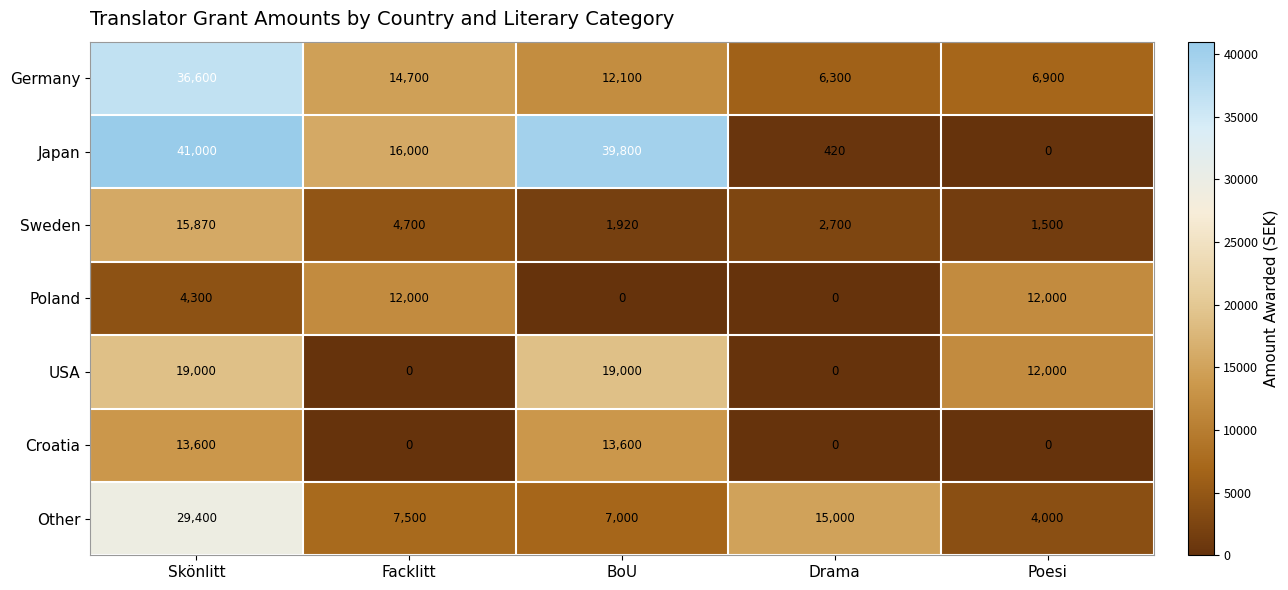

Which category has the highest value across all series?

Skönlitt